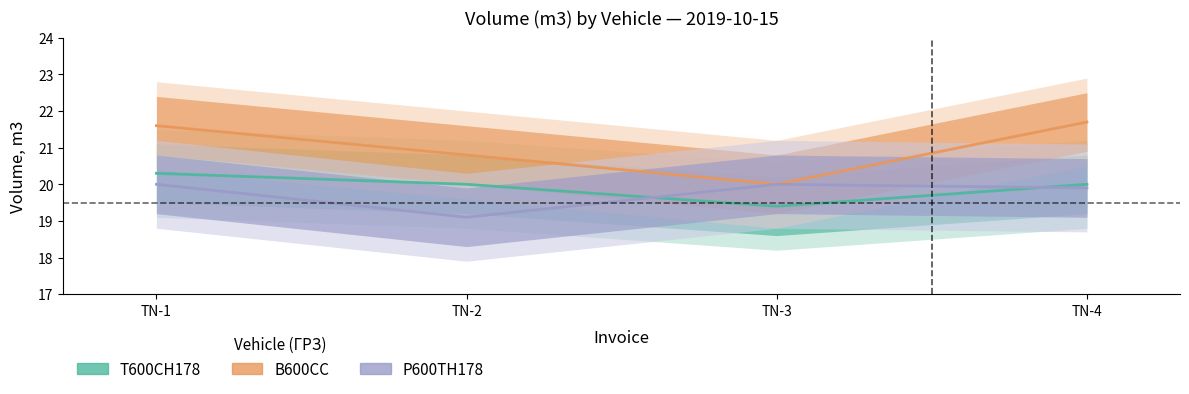

What is the difference between the maximum and minimum values in the Р600ТН178 series?

0.9